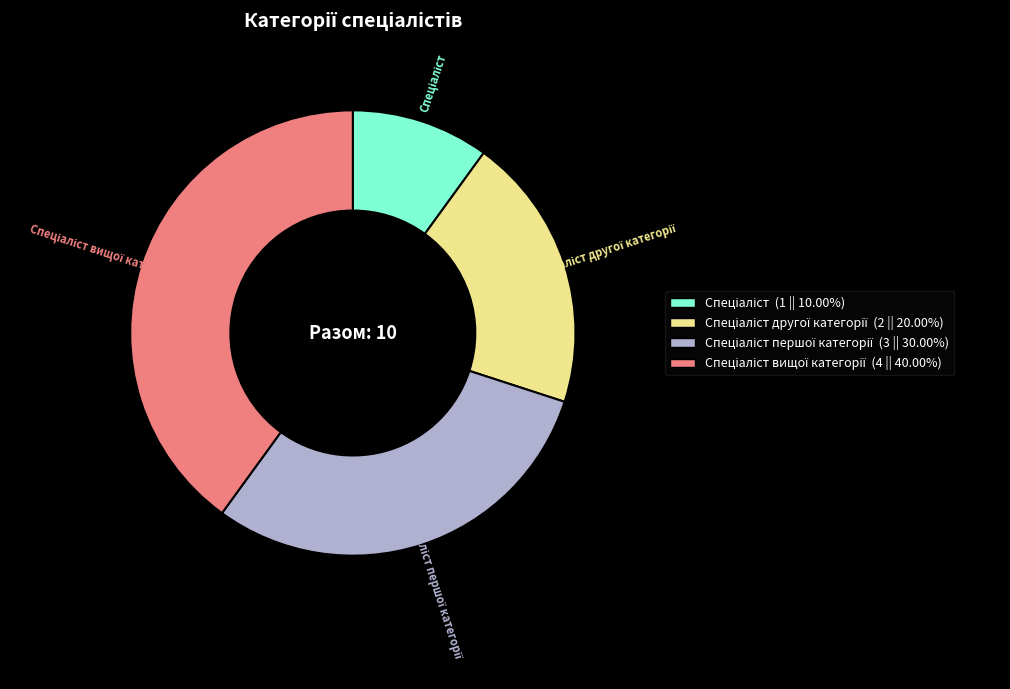

Does any single category account for the majority?

No